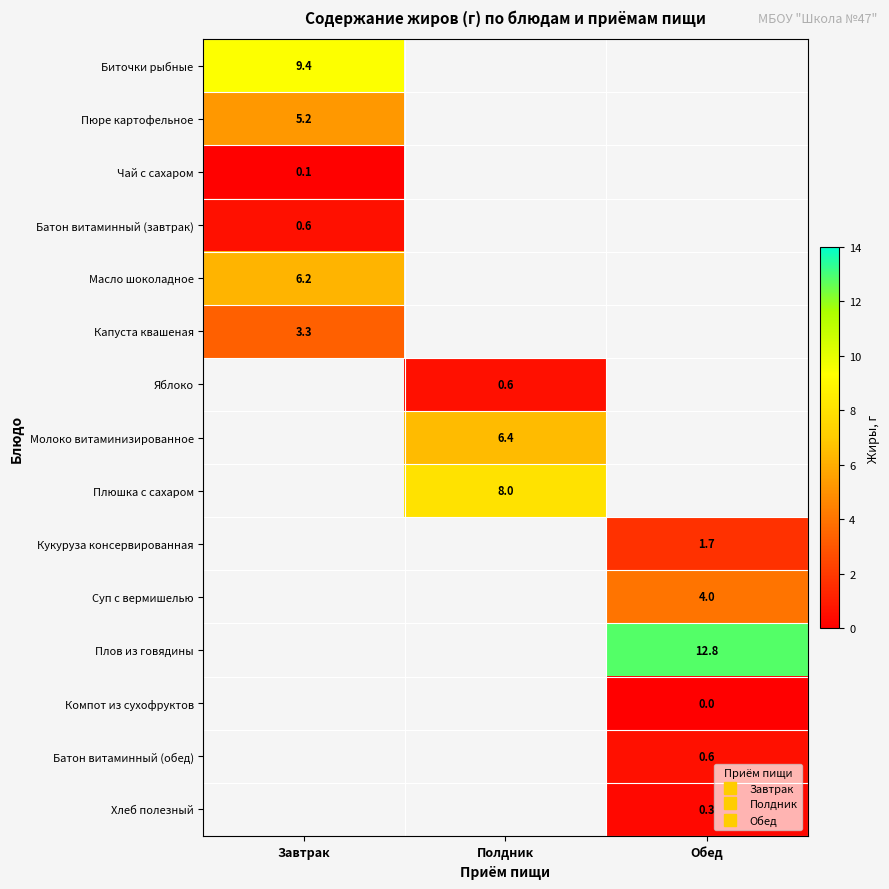

Is the value of Компот из сухофруктов at Полдник greater than the value of Суп с вермишелью at Полдник?

No